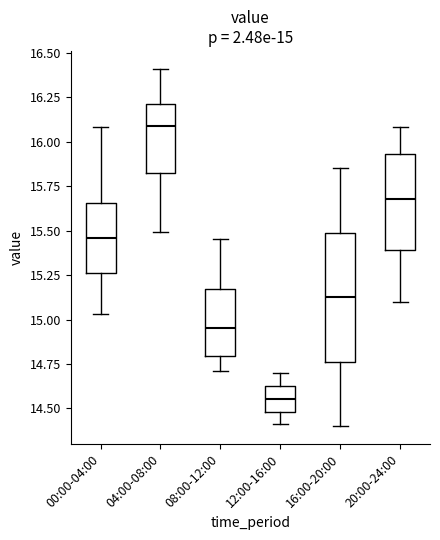

Which box has the lowest median line?

12:00-16:00